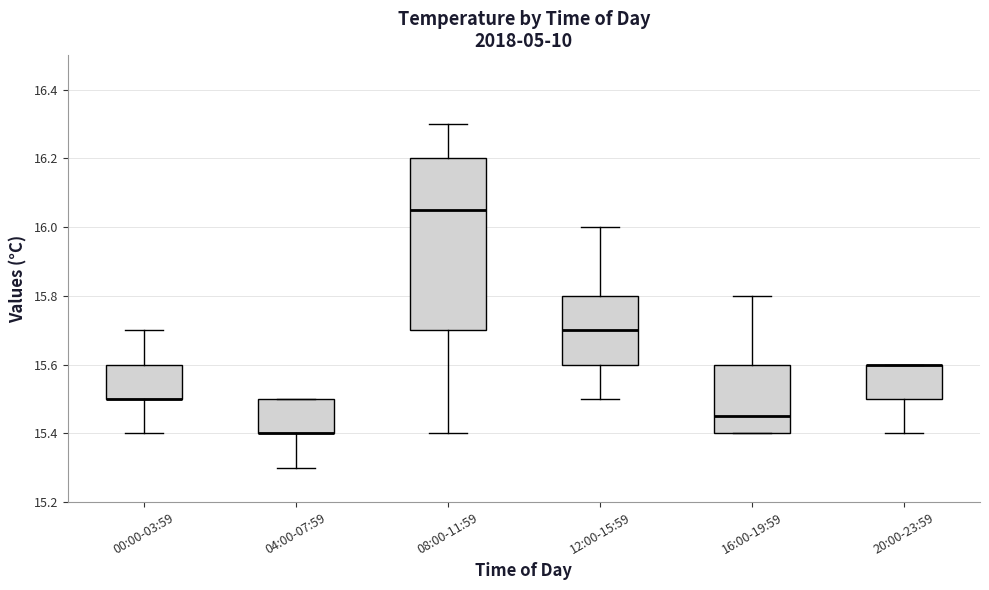

Where does the upper whisker of the box for 16:00-19:59 end on the y-axis? The values are not printed on the chart, so give them approximately, as read against the axis.

15.80